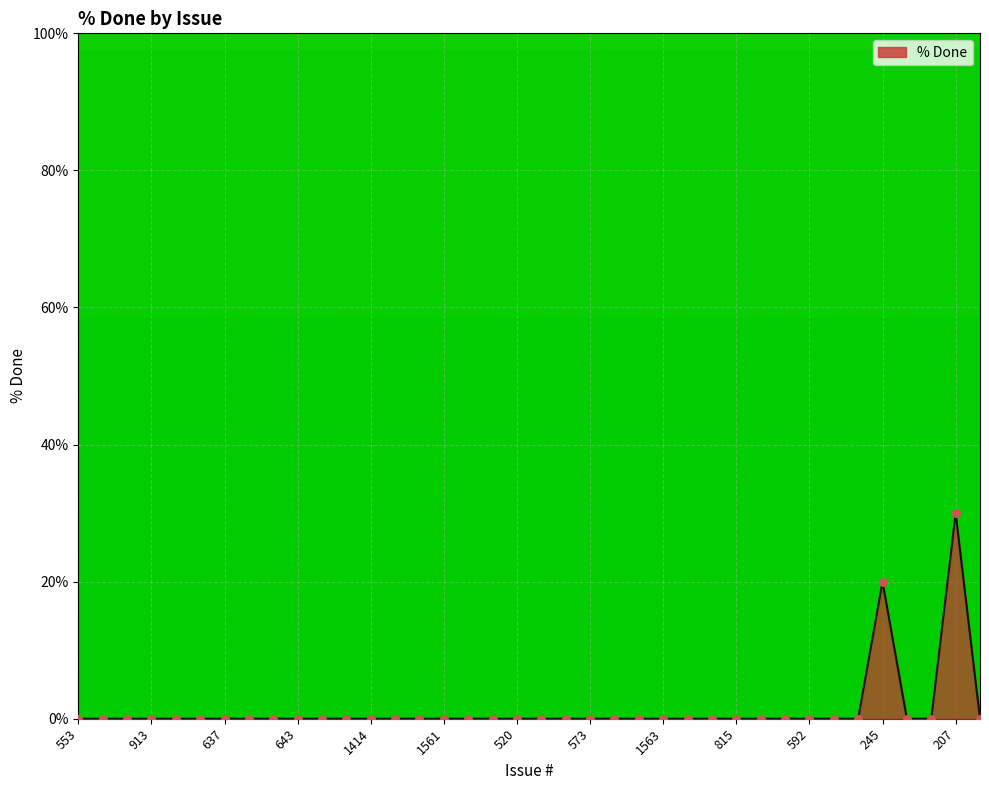

What is the greatest value displayed?

30